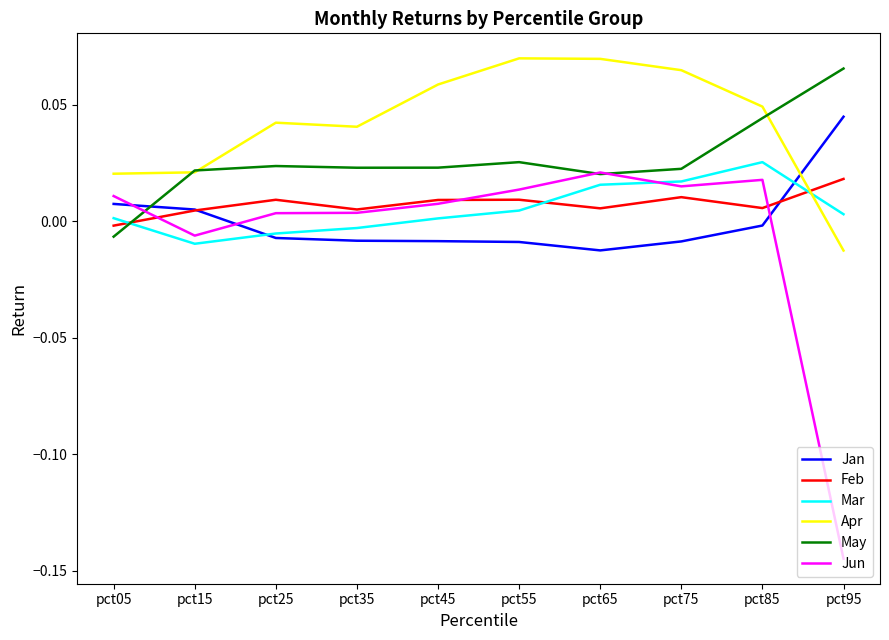

Which series has the largest total across all categories?

Apr